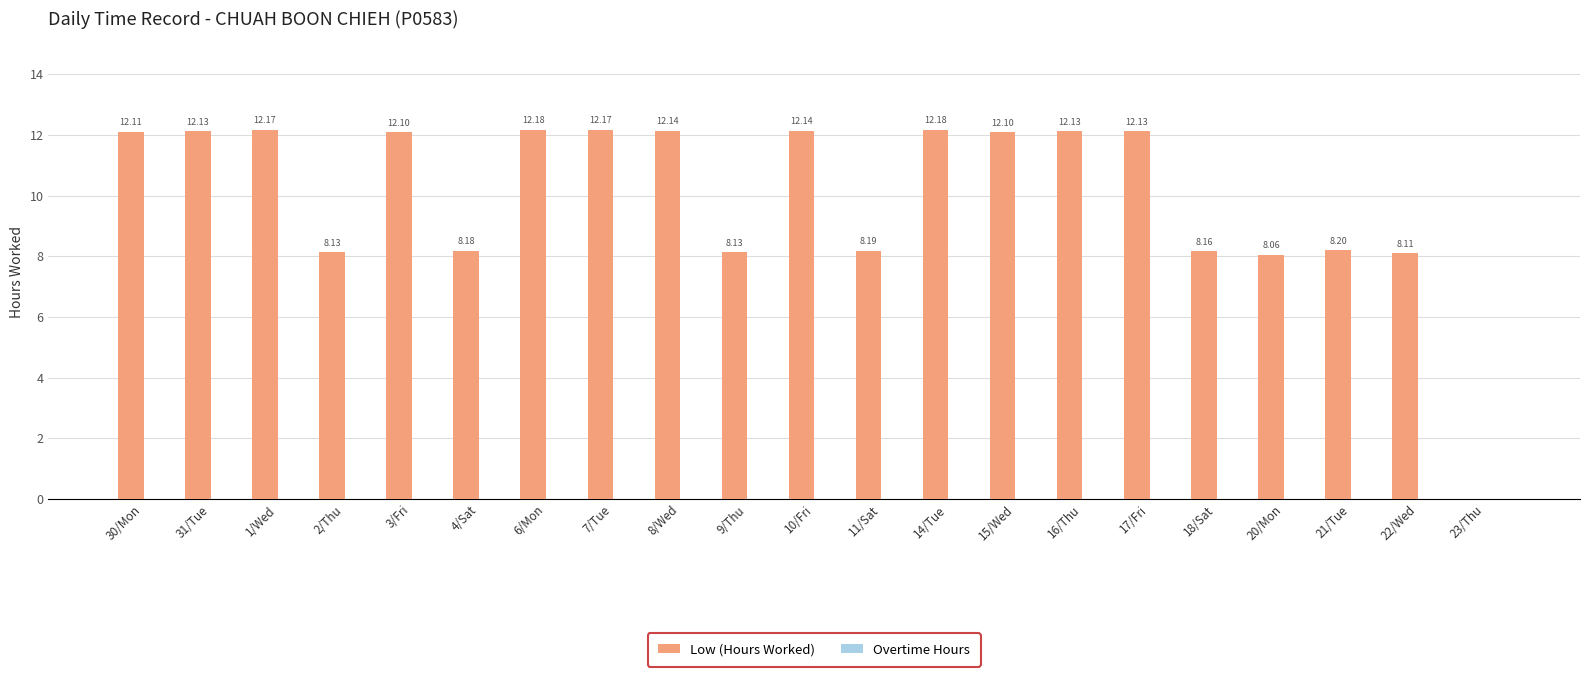

What is the sum of the values at 8/Wed and 23/Thu?

12.1